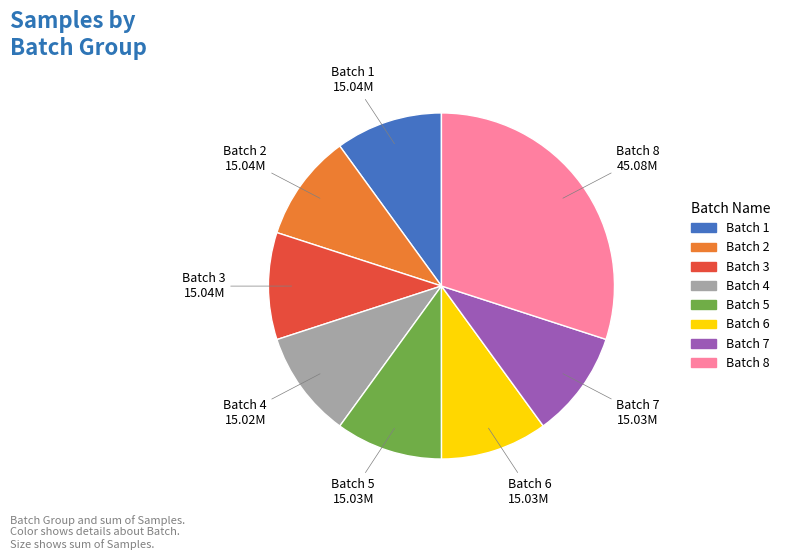

Is there a majority slice in this chart?

No